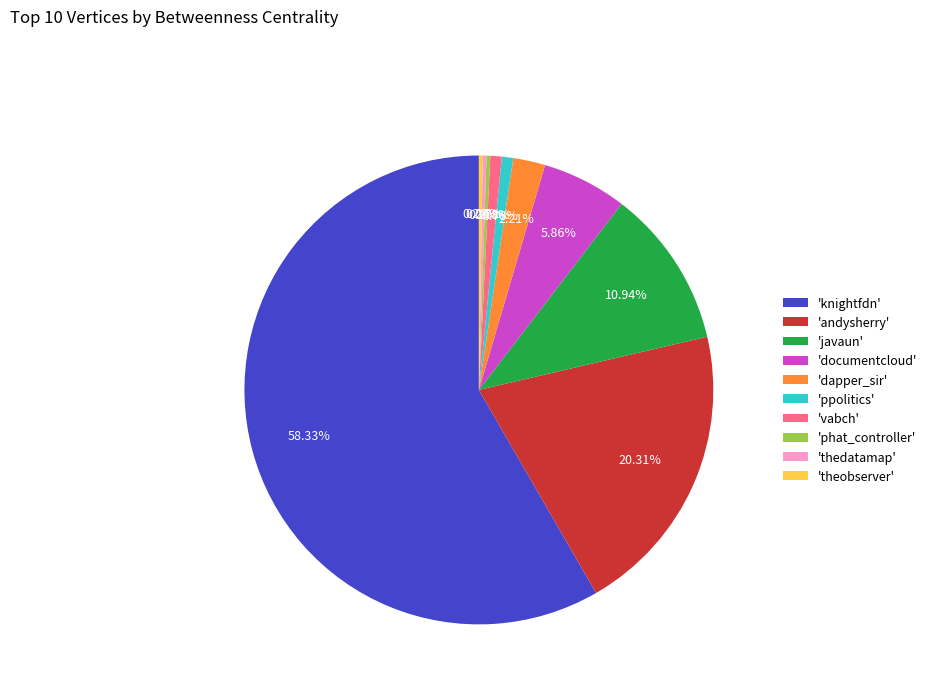

Which category has the biggest portion of the pie?

'knightfdn'